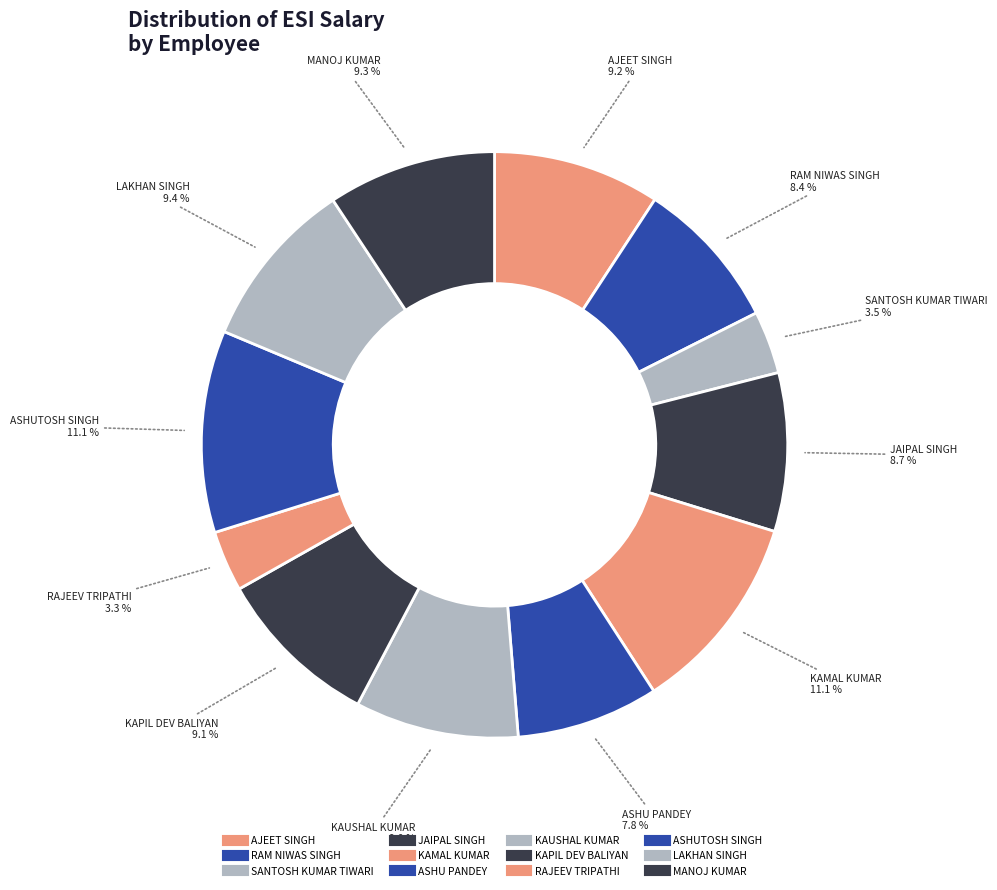

To the nearest percent, what percentage of the pie is MANOJ KUMAR?

9%